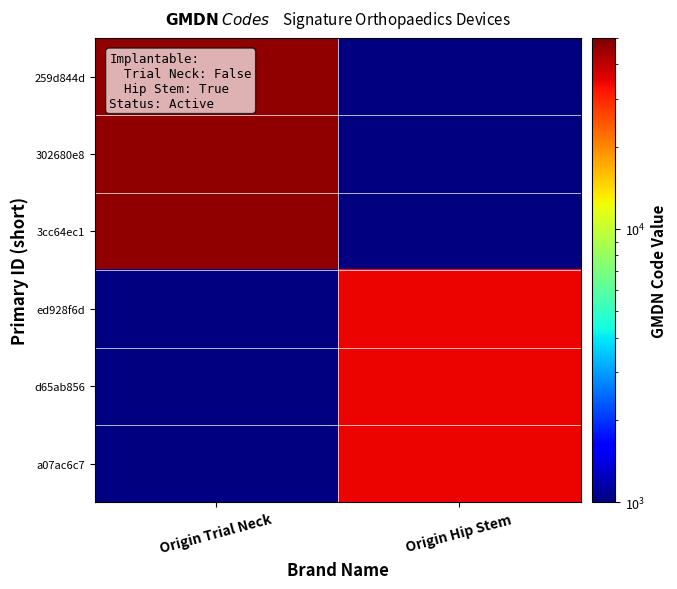

What is the greatest value displayed?

46479.0